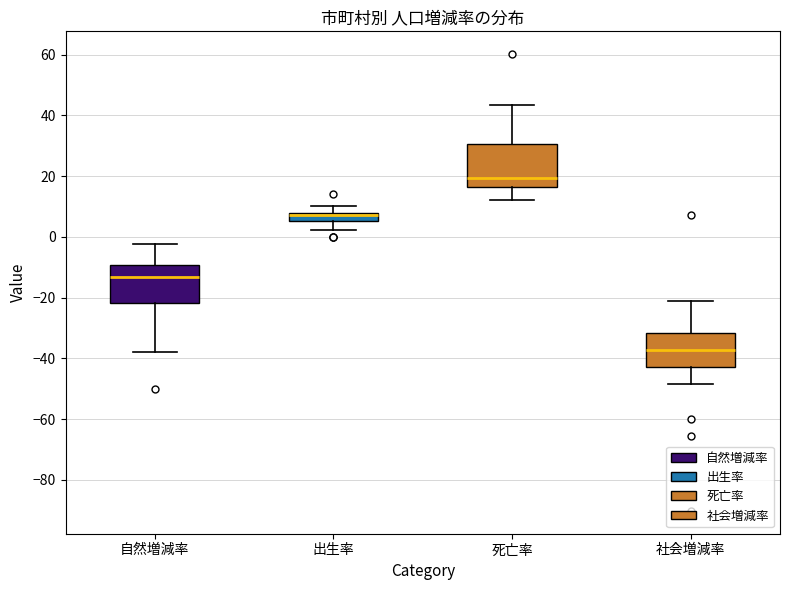

Where is the upper edge of the box for 自然増減率 on the y-axis? The values are not printed on the chart, so give them approximately, as read against the axis.

-10